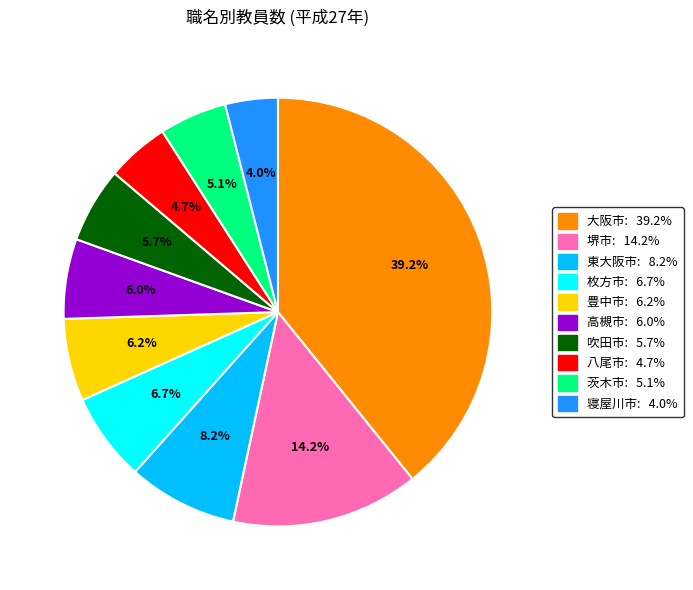

Is it true that 高槻市 is 16% of the pie?

False